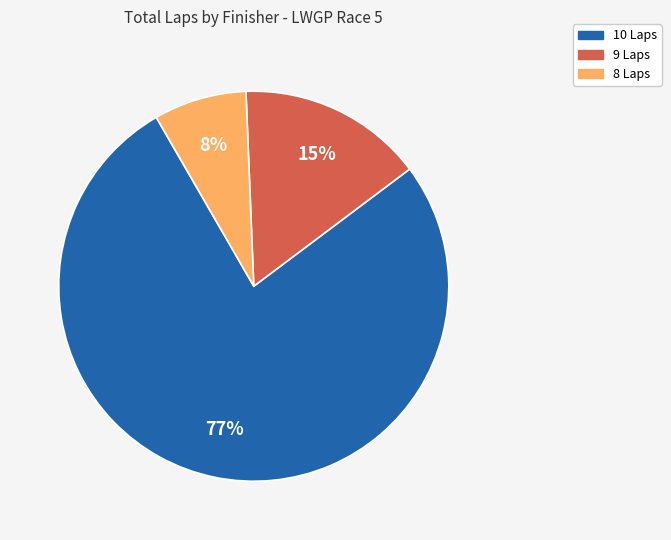

To the nearest percent, what is the average slice percentage?

33%